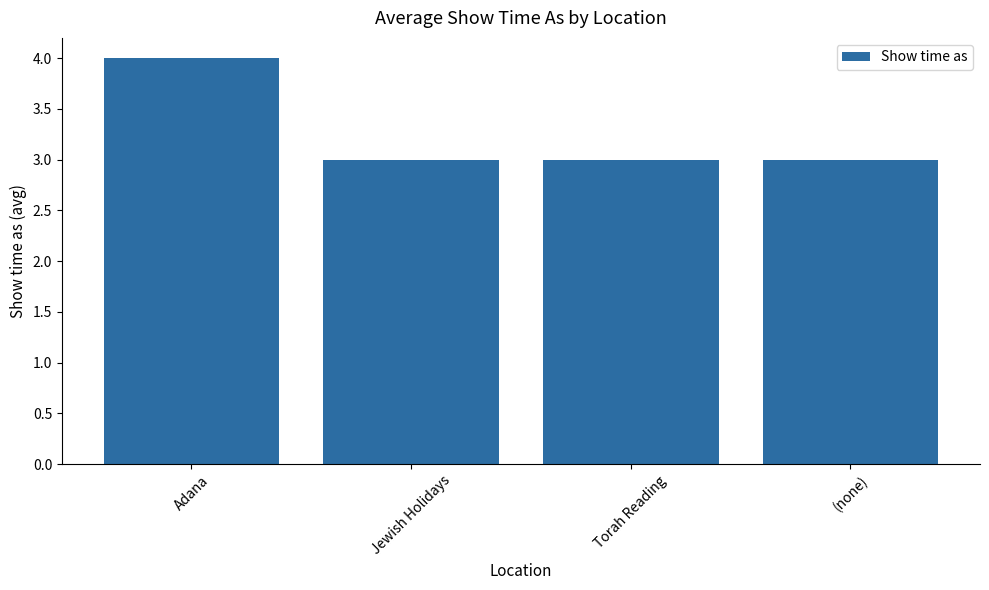

What is the average value?

3